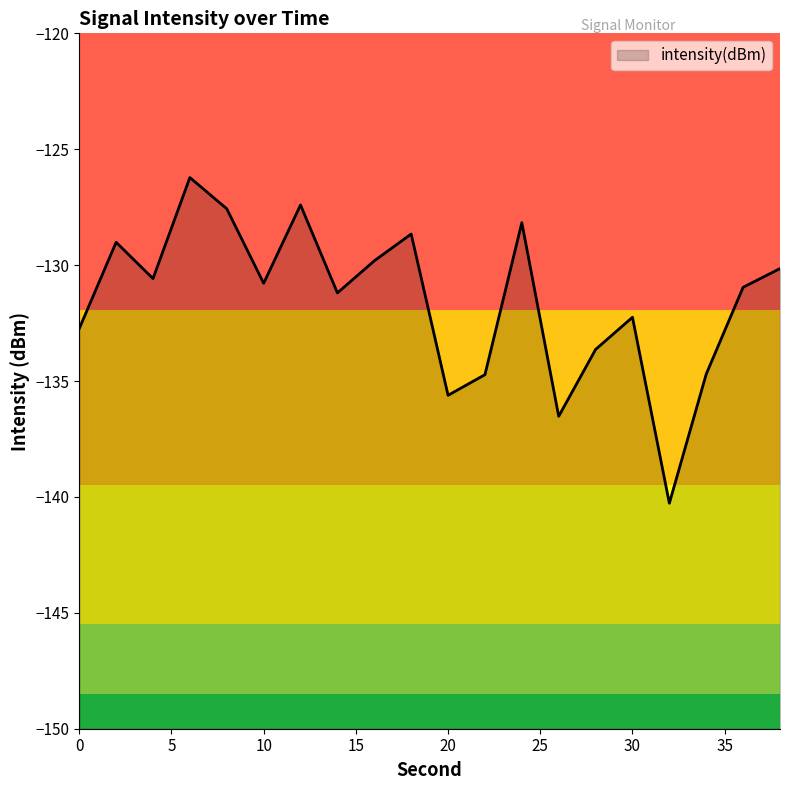

How many interior local peaks (higher than both neighbors) does the data have?

6